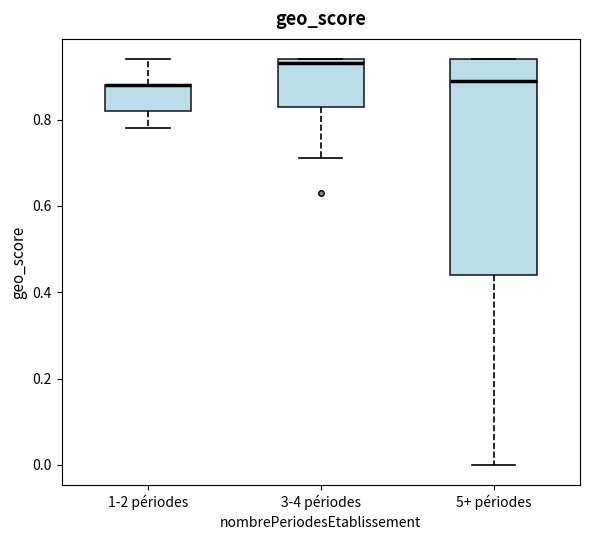

Where does the lower whisker of the box for 5+ périodes end on the y-axis? The values are not printed on the chart, so give them approximately, as read against the axis.

0.00